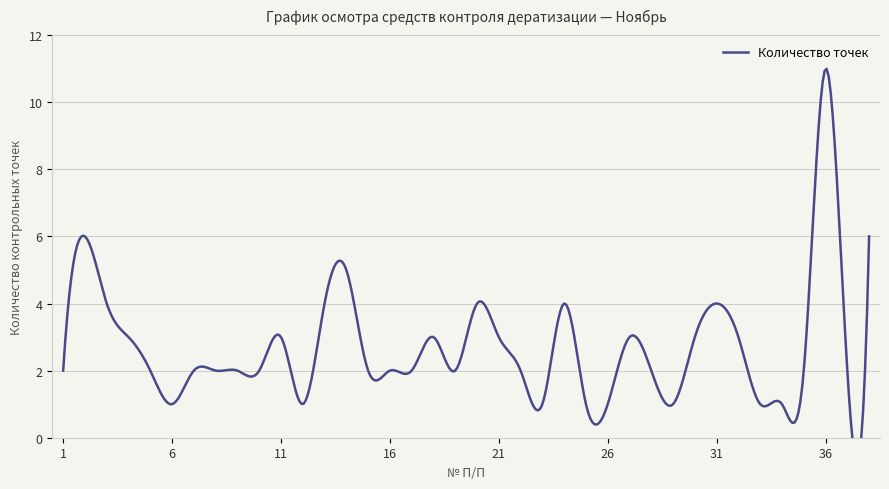

True or false: the data shows 2 at 3.

False